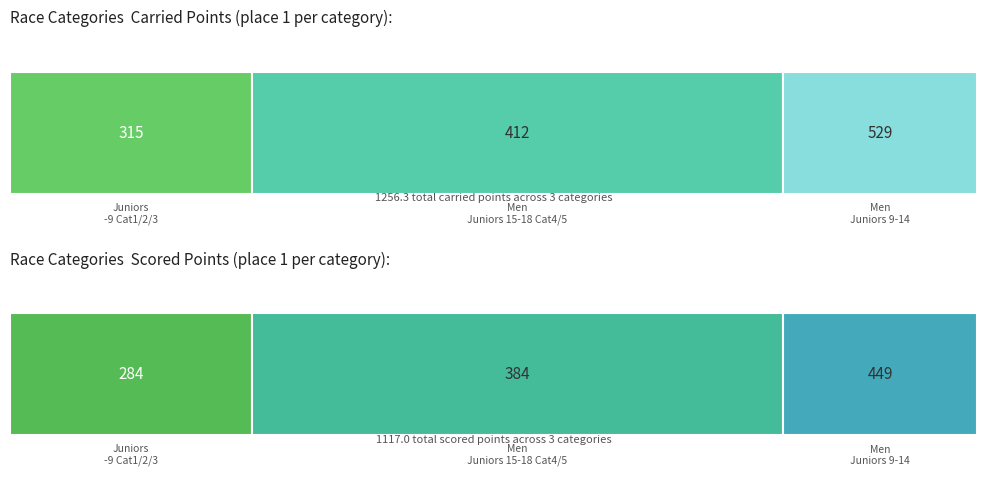

Is it true that Carried Points equals 315.4 at 0?

True